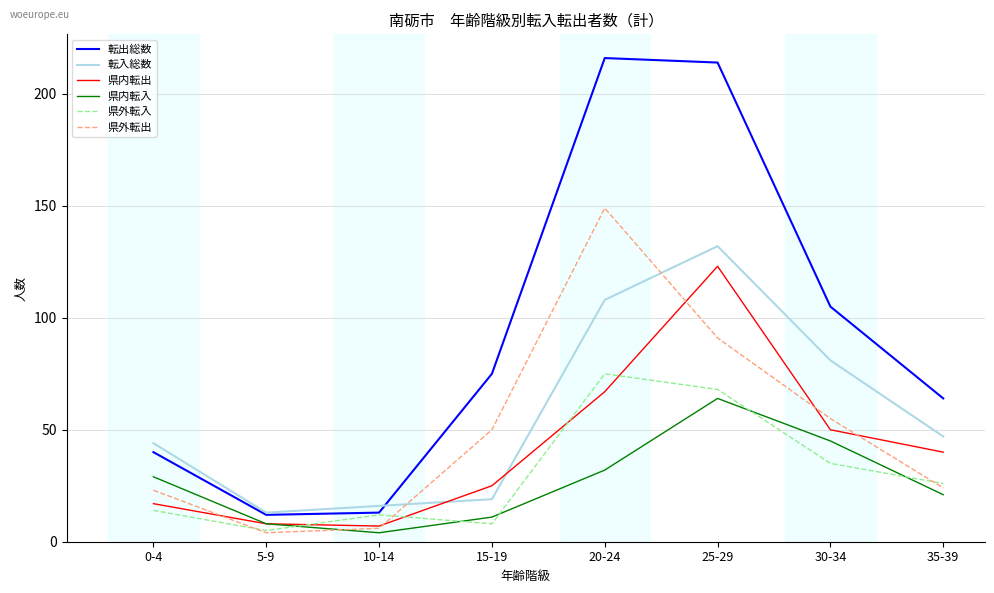

What is the approximate value of 県内転入 at 30-34?

45